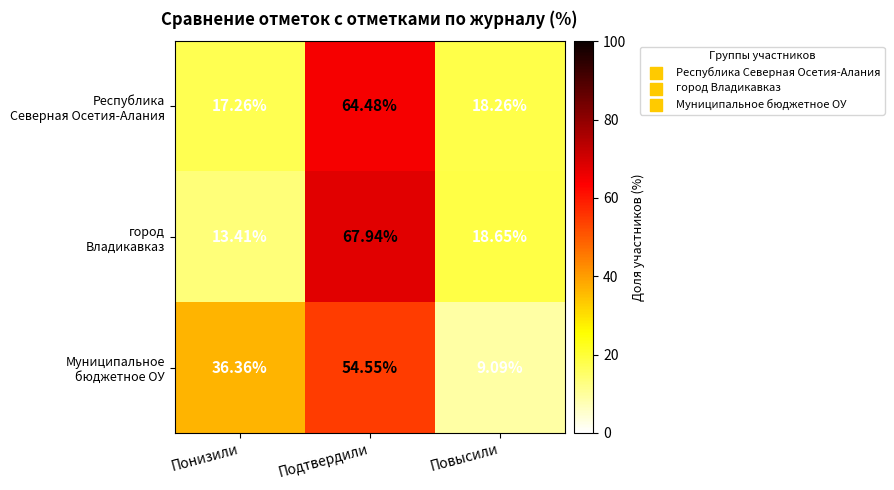

At which category is the sum across all series the highest?

Подтвердили